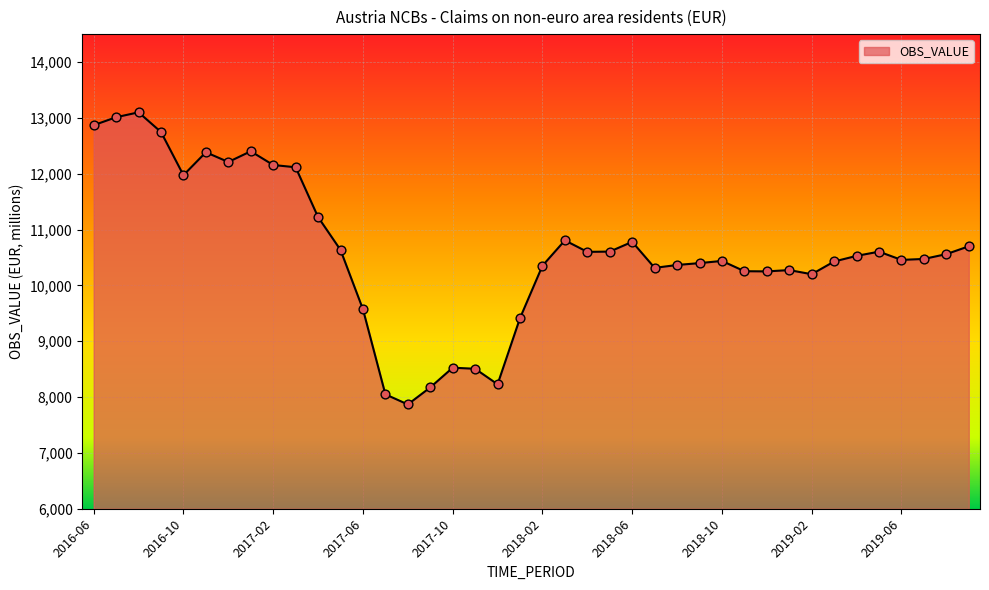

What is the smallest value displayed?

7868.0